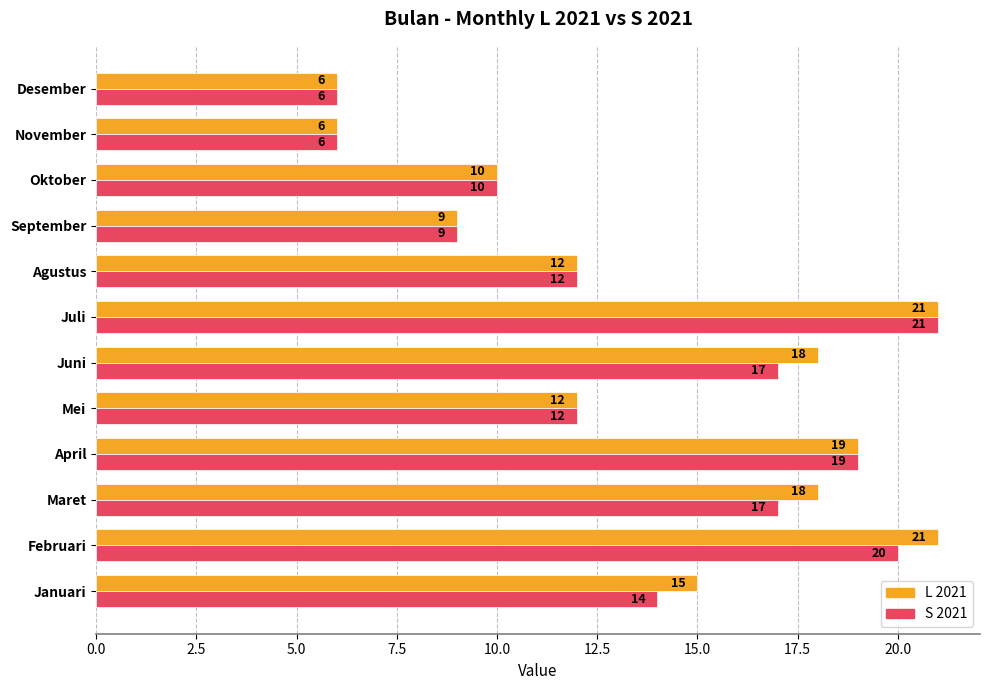

Read the S 2021 value at Juli.

21